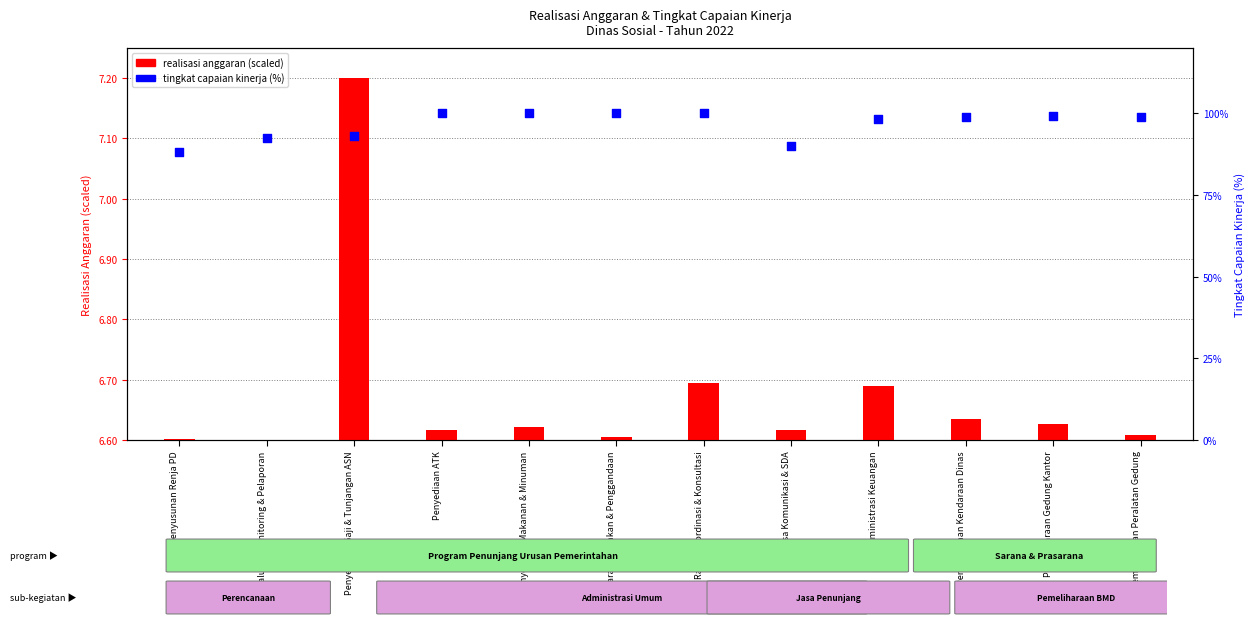

What is the total value across all series at Penyediaan Makanan & Minuman?

106.6